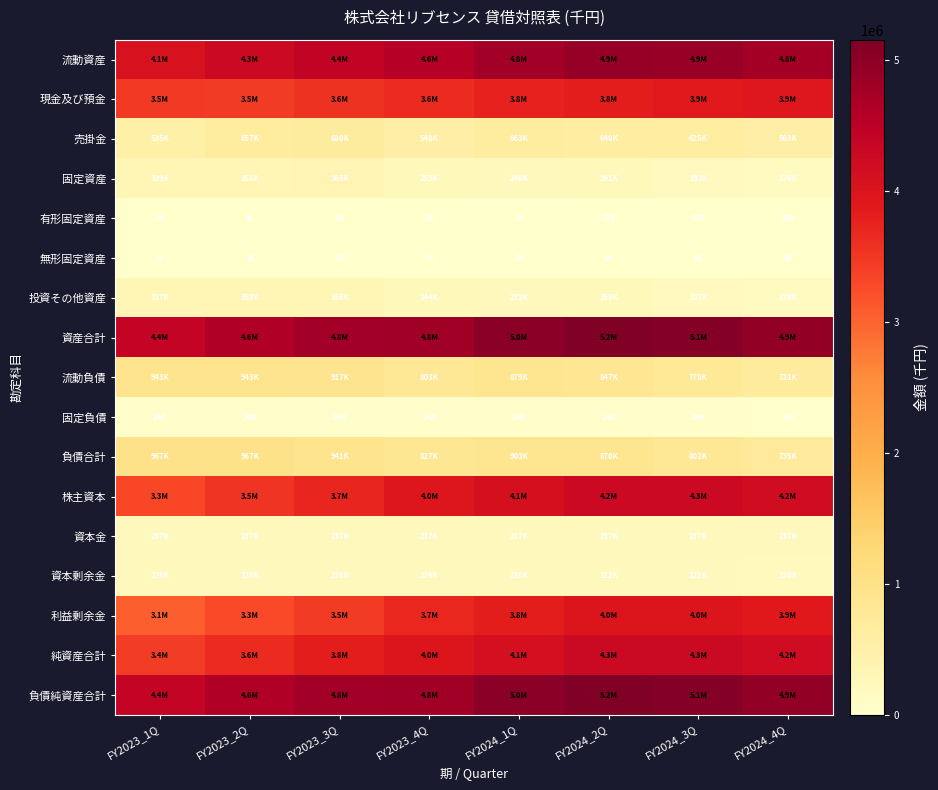

Is the value of 固定負債 at FY2024_2Q greater than the value of 投資その他資産 at FY2023_4Q?

No